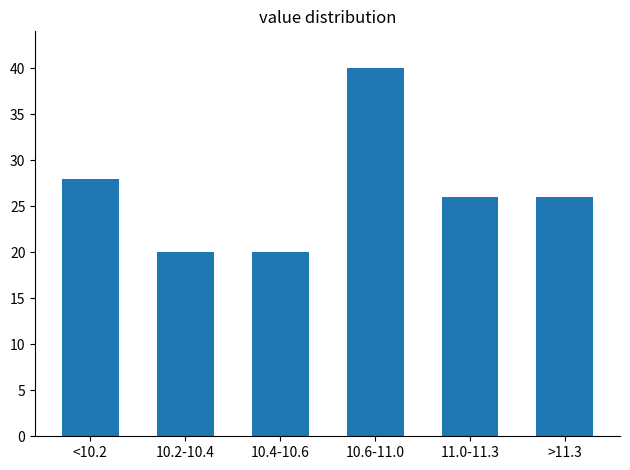

Reading left to right, list all the values displayed in this chart.

<10.2=28	10.2-10.4=20	10.4-10.6=20	10.6-11.0=40	11.0-11.3=26	>11.3=26